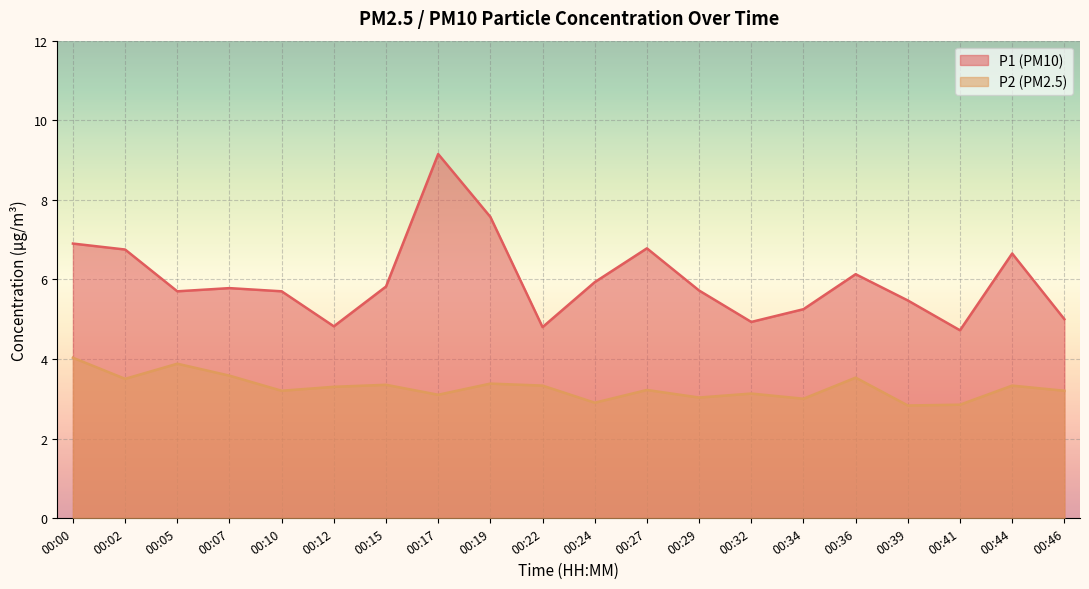

True or false: P1 and P2 intersect in this chart.

False